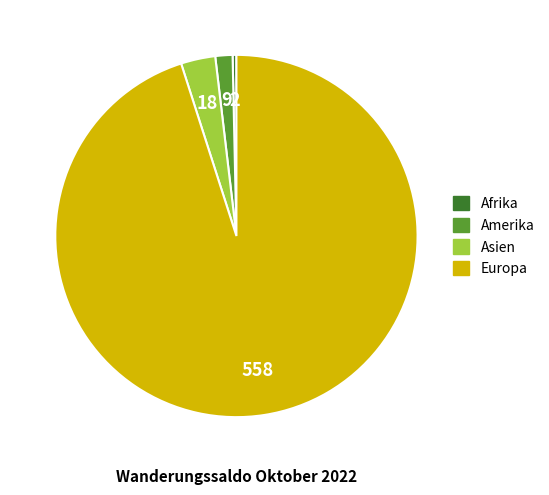

Is there a majority slice in this chart?

Yes